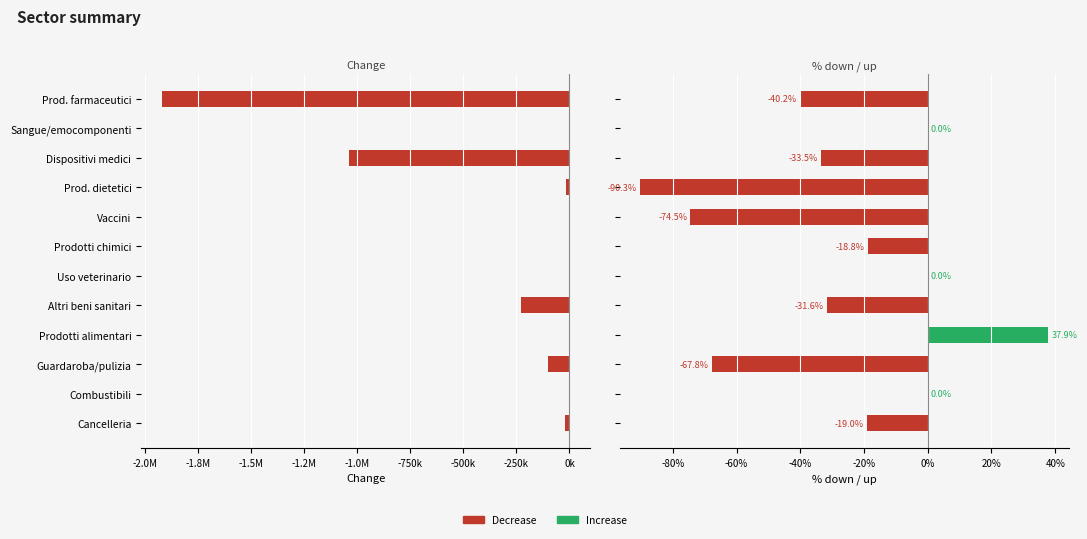

Is it true that Change (abs) equals -3320841.5 at Prod. farmaceutici?

False